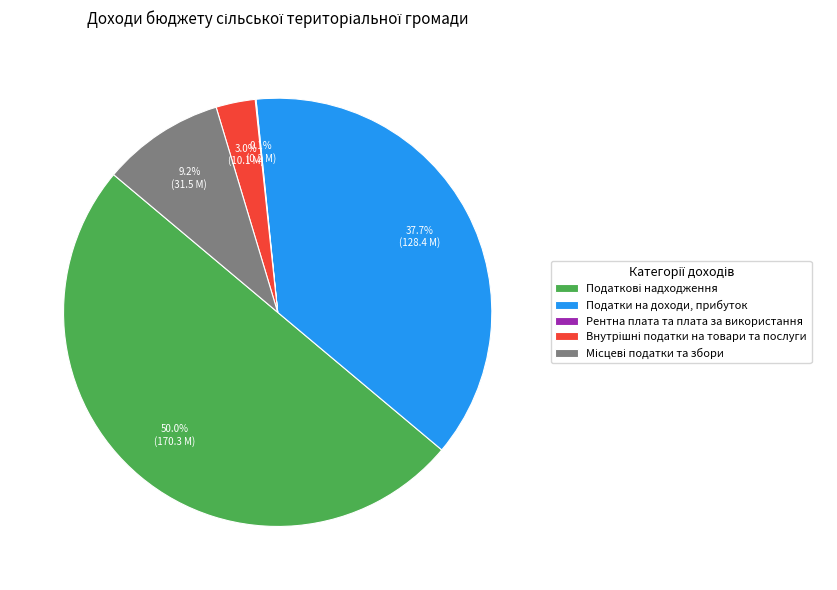

The Внутрішні податки на товари та послуги slice represents 17% of the pie. True or false?

False